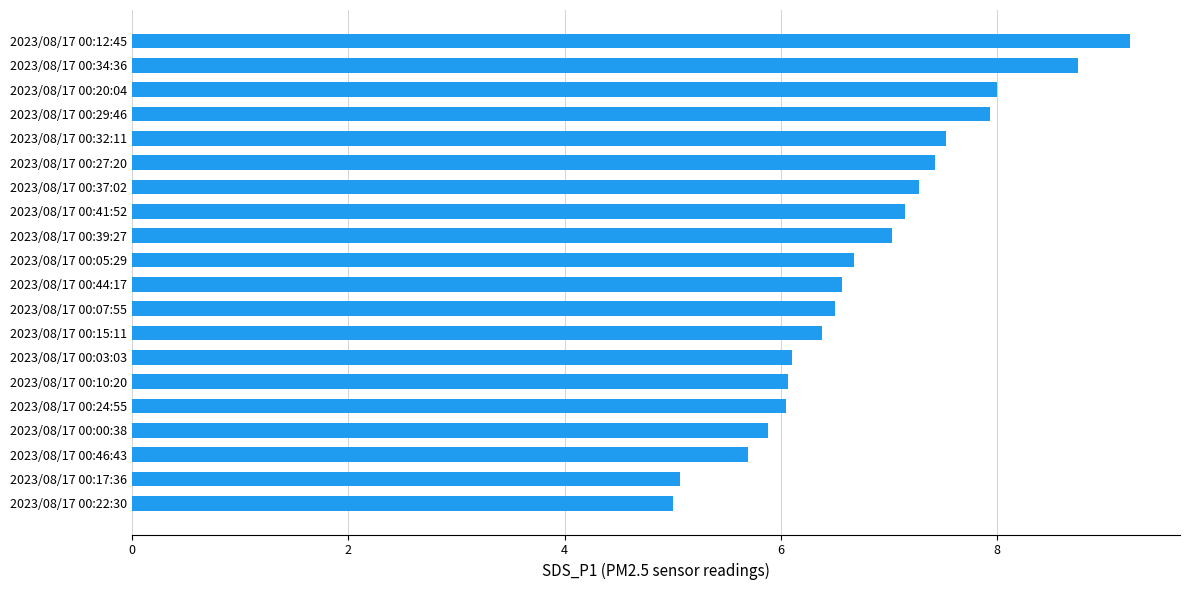

True or false: the data shows 10.7 at 2023/08/17 00:20:04.

False